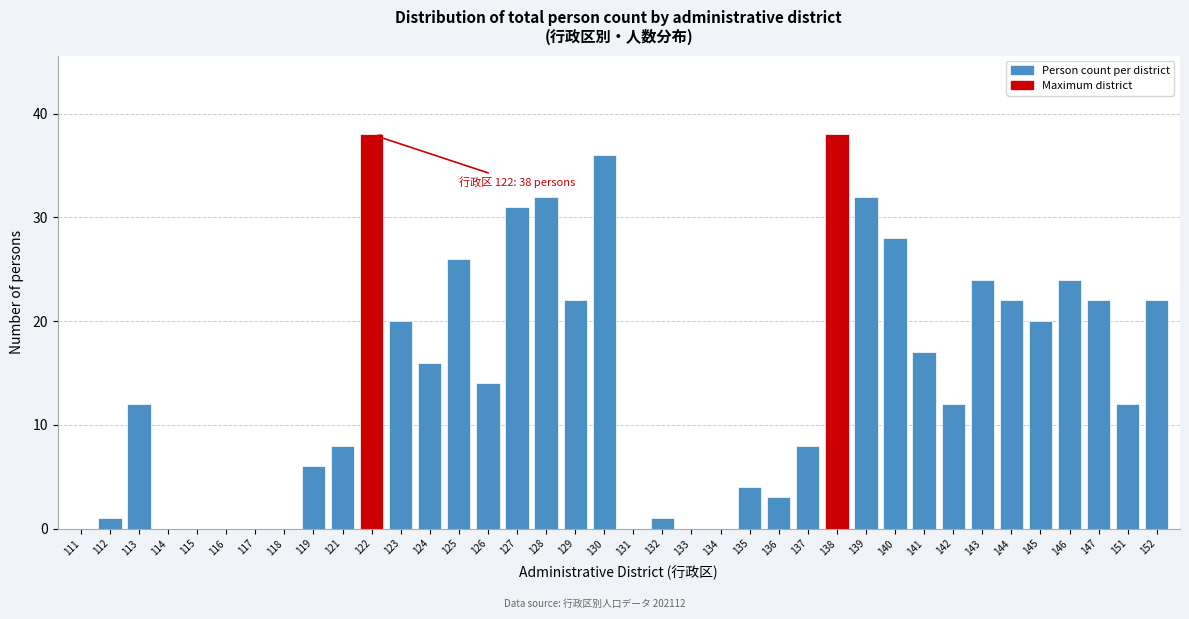

Is it true that the value at 145 is 20?

True